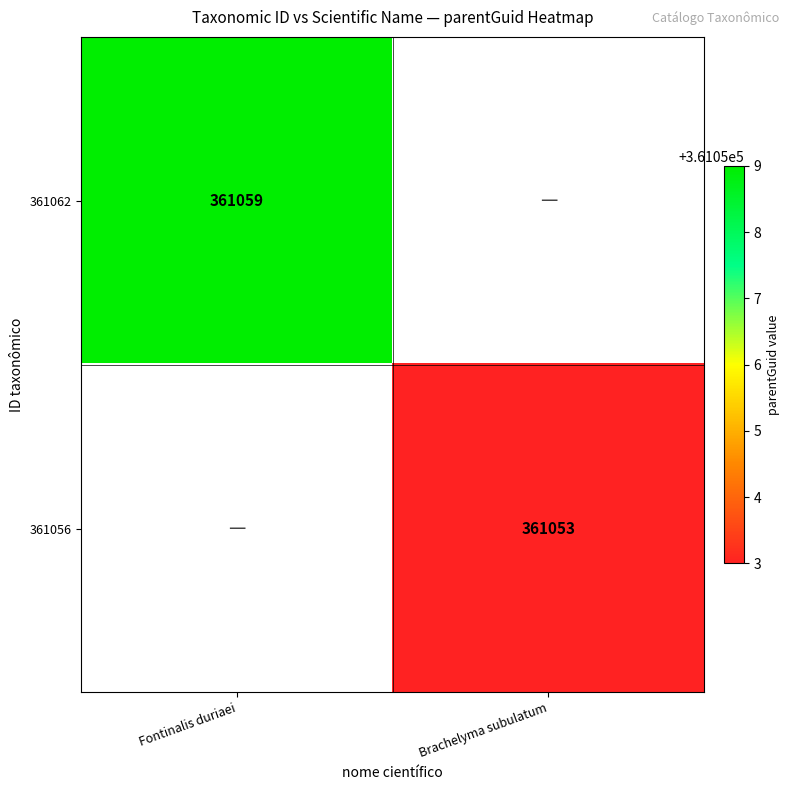

Is it true that 361062 equals 529516.8 at Fontinalis duriaei?

False